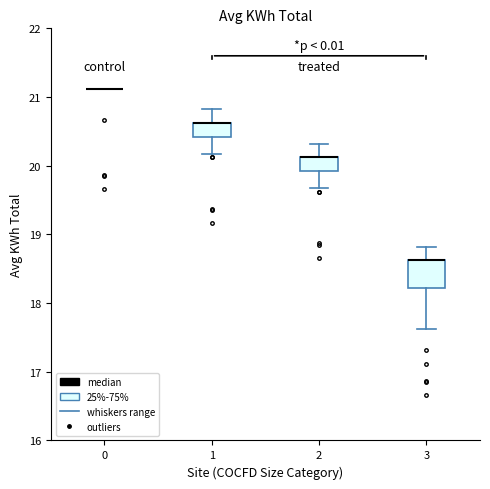

Reading left to right, read every box against the y-axis: the position of its median line, the range the box covers, and the ends of its whiskers. The values are not printed on the chart, so give them approximately, as read against the axis.

0: box collapsed to a line at 21.1, whiskers 21.1 to 21.1
1: median 20.6 (drawn on the box's upper edge), box 20.4 to 20.6, whiskers 20.2 to 20.8
2: median 20.1 (drawn on the box's upper edge), box 19.9 to 20.1, whiskers 19.7 to 20.3
3: median 18.6 (drawn on the box's upper edge), box 18.2 to 18.6, whiskers 17.6 to 18.8